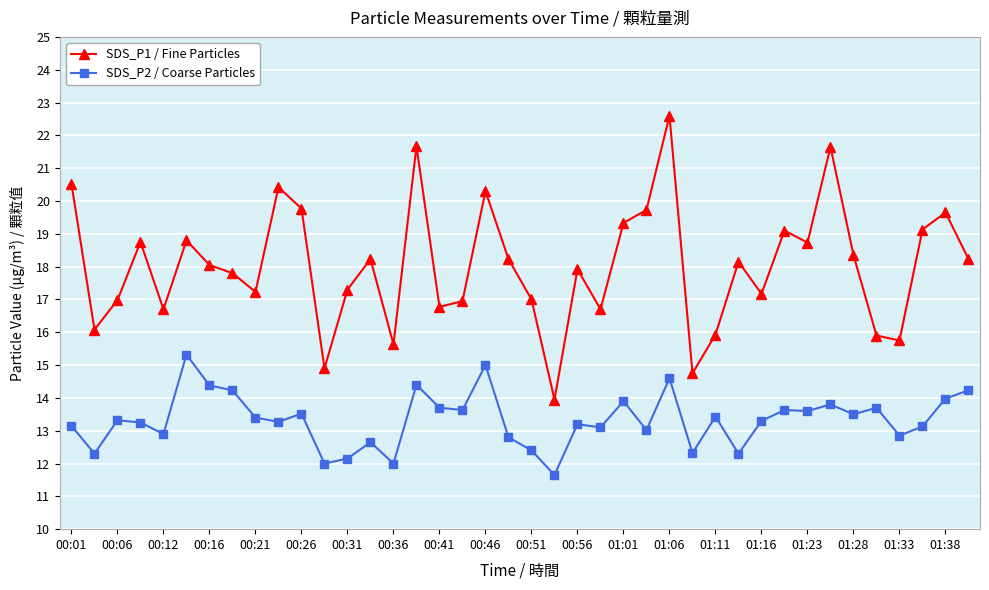

What is the greatest value displayed?

22.6